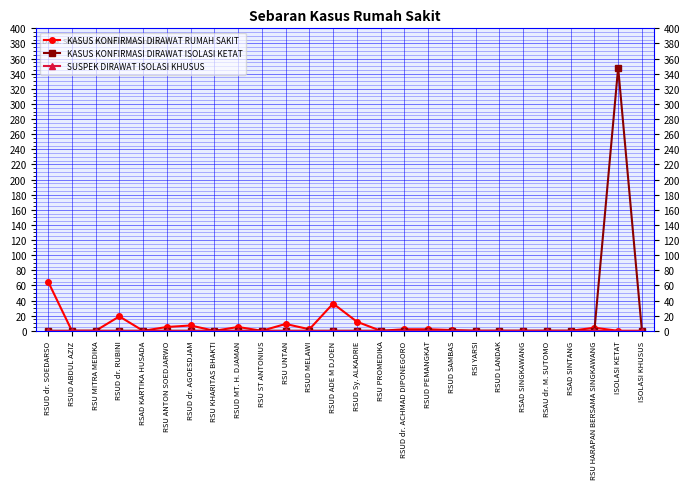

What is the label of the 2nd point from the right?

ISOLASI KETAT